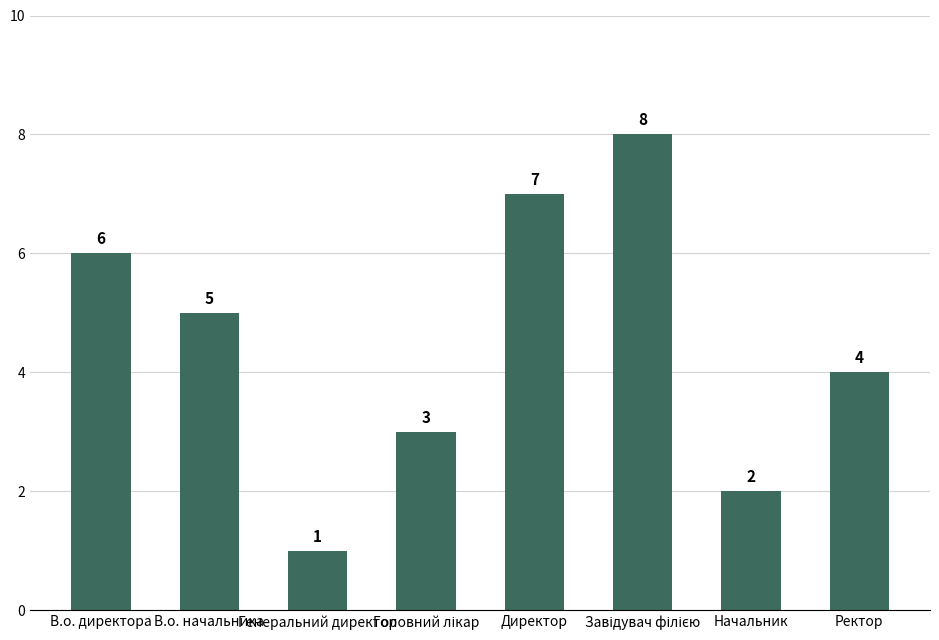

What is the smallest value displayed?

1